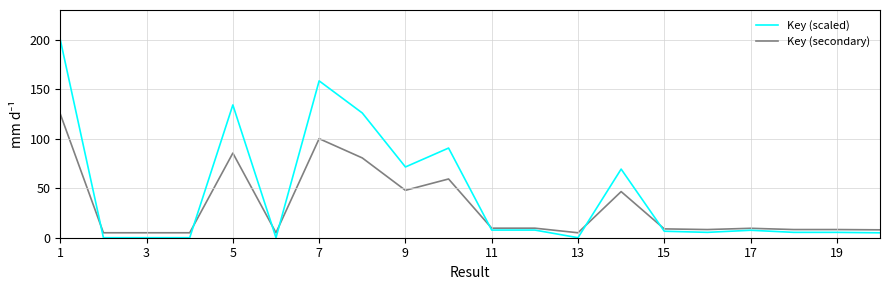

List the series in order of their overall mean, lowest first.

Key (secondary), Key (scaled)